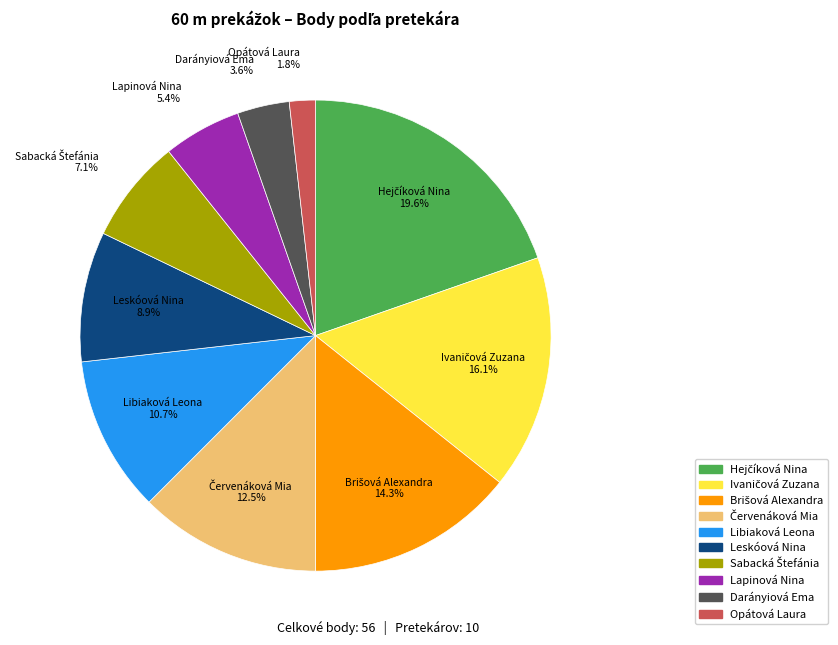

Does Libiaková Leona represent more than half of the total?

No